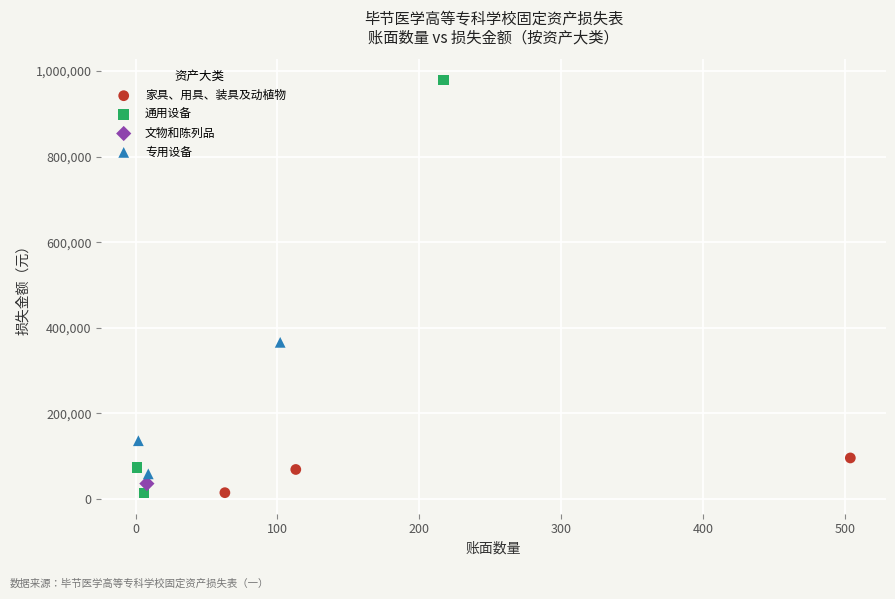

What are all the series names shown in the legend?

家具、用具、装具及动植物, 通用设备, 文物和陈列品, 专用设备